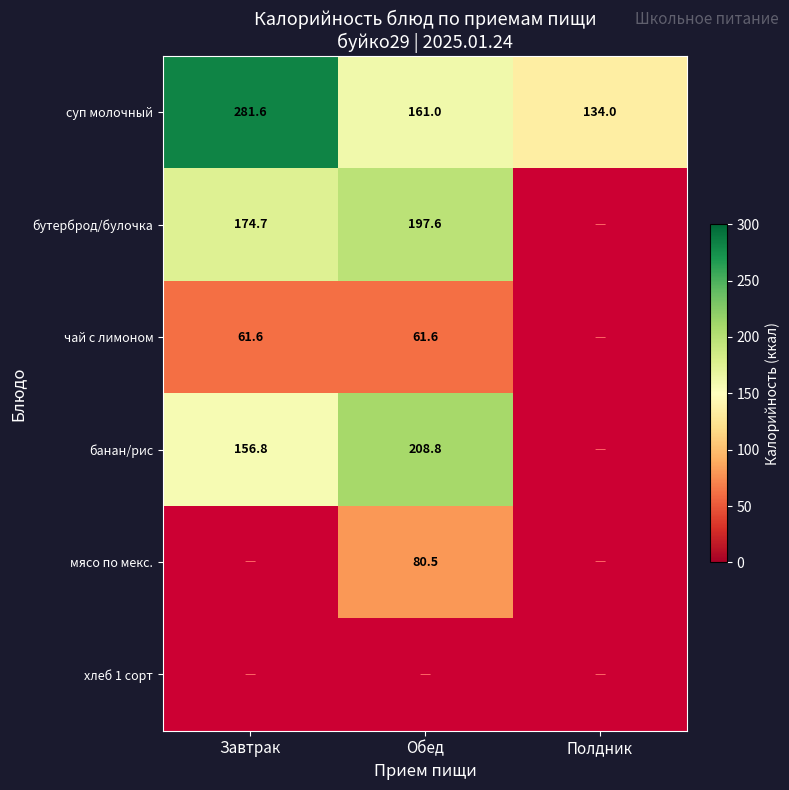

The value of суп молочный at Полдник is 190.5. True or false?

False